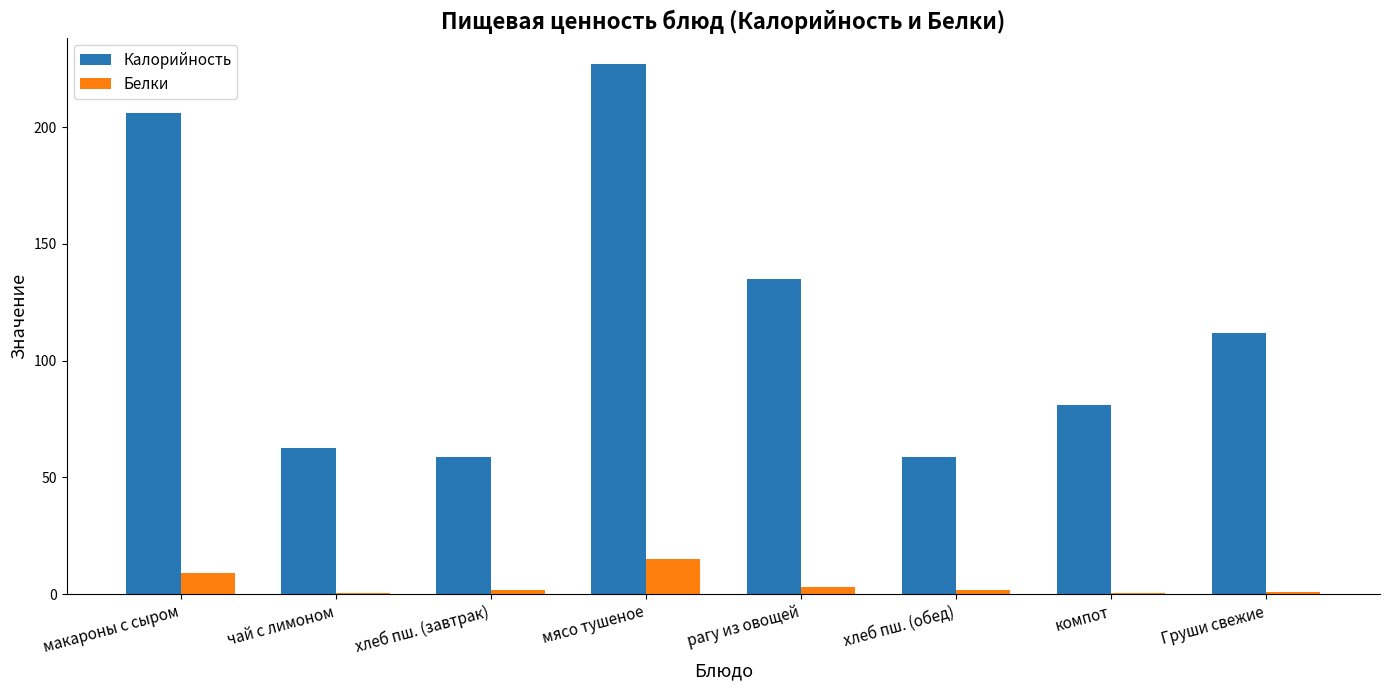

The Калорийность series shows 227.0 at мясо тушеное. True or false?

True